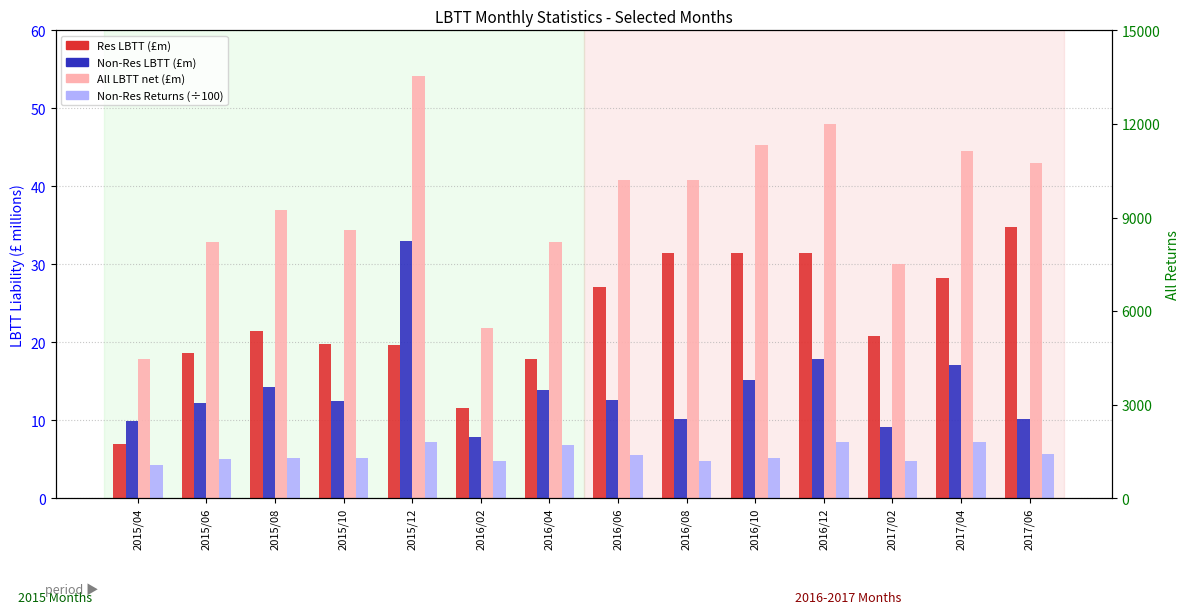

How many values in the Non-Res LBTT (£m) series are below 12?

5